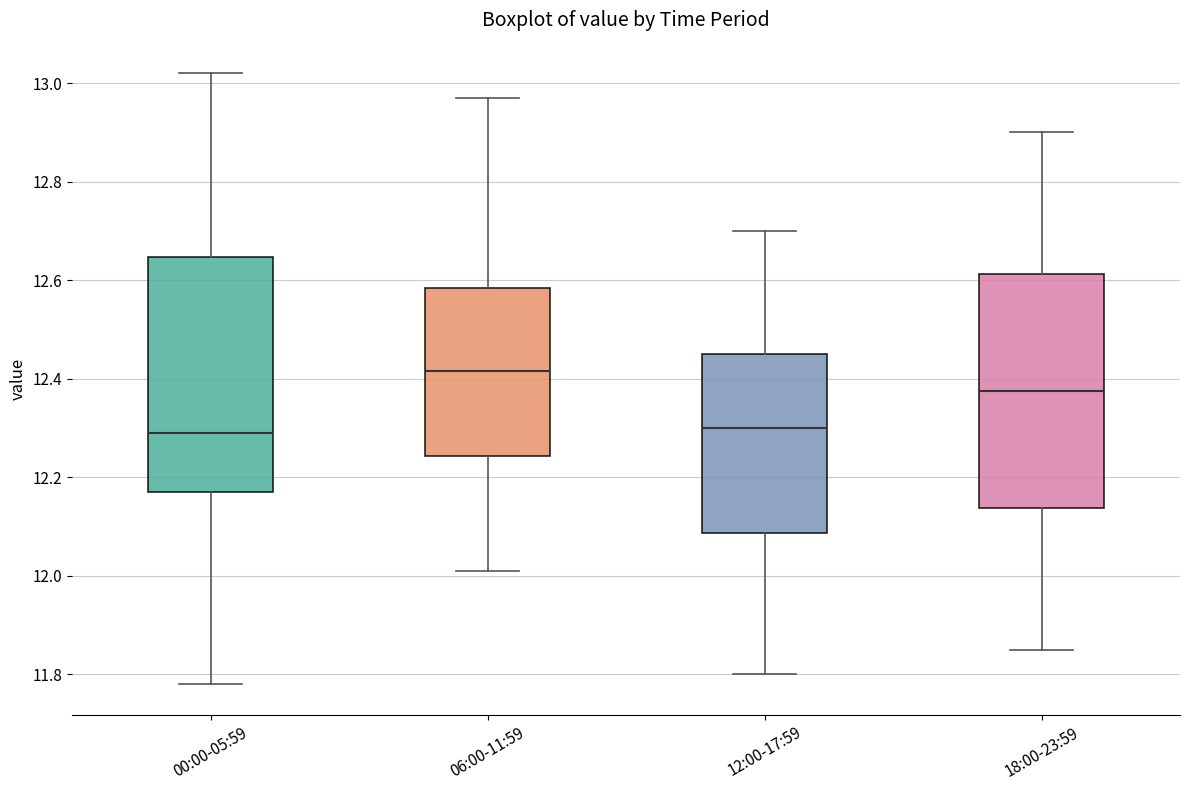

Reading left to right, read every box against the y-axis: the position of its median line, the range the box covers, and the ends of its whiskers. The values are not printed on the chart, so give them approximately, as read against the axis.

00:00-05:59: median 12.30, box 12.18 to 12.64, whiskers 11.78 to 13.02
06:00-11:59: median 12.42, box 12.24 to 12.58, whiskers 12.02 to 12.98
12:00-17:59: median 12.30, box 12.08 to 12.46, whiskers 11.80 to 12.70
18:00-23:59: median 12.38, box 12.14 to 12.62, whiskers 11.86 to 12.90